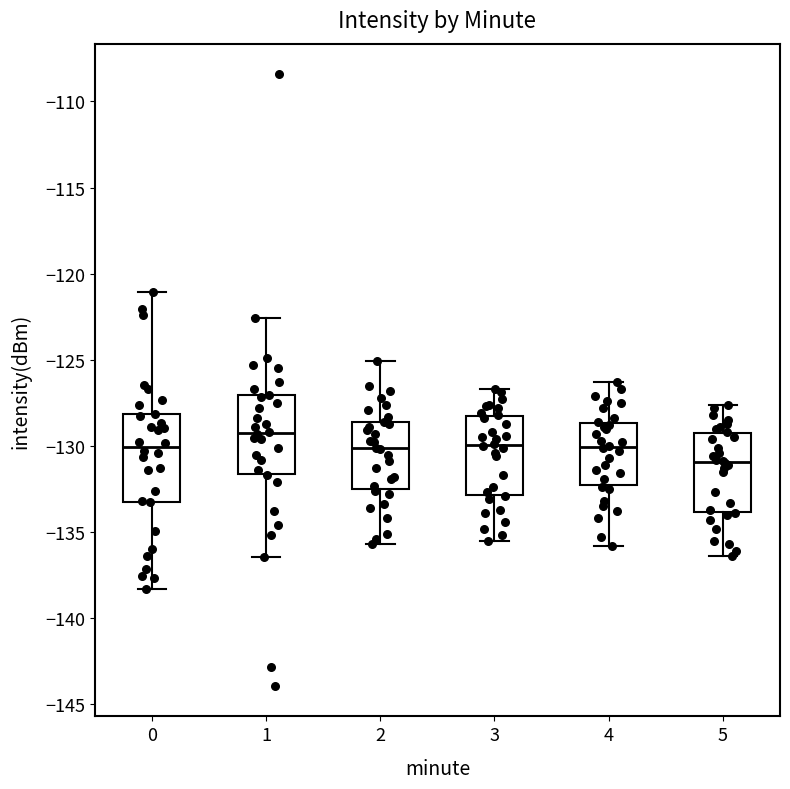

Reading left to right, transcribe this box plot: for each box, give where its median line is, the range the box spans, and where its two whiskers end, as read against the y-axis. The values are not printed on the chart, so give them approximately, as read against the axis.

0: median -130.0, box -133.5 to -128.0, whiskers -138.5 to -121.0
1: median -129.5, box -131.5 to -127.0, whiskers -136.5 to -122.5
2: median -130.0, box -132.5 to -128.5, whiskers -135.5 to -125.0
3: median -130.0, box -133.0 to -128.0, whiskers -135.5 to -126.5
4: median -130.0, box -132.5 to -128.5, whiskers -136.0 to -126.5
5: median -131.0, box -134.0 to -129.5, whiskers -136.5 to -127.5